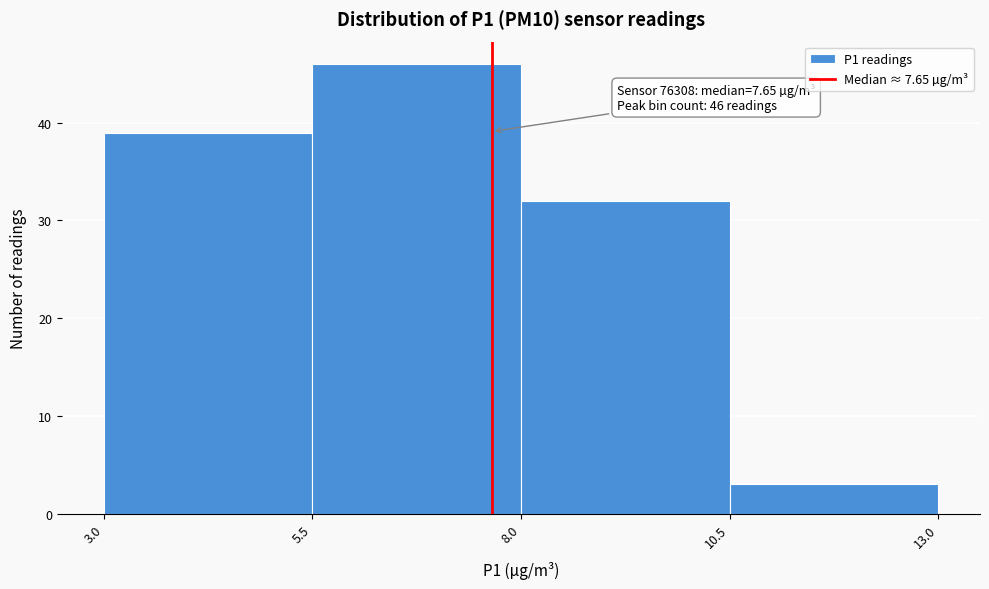

Which range on the x-axis has the tallest bar?

5.5 to 8.0